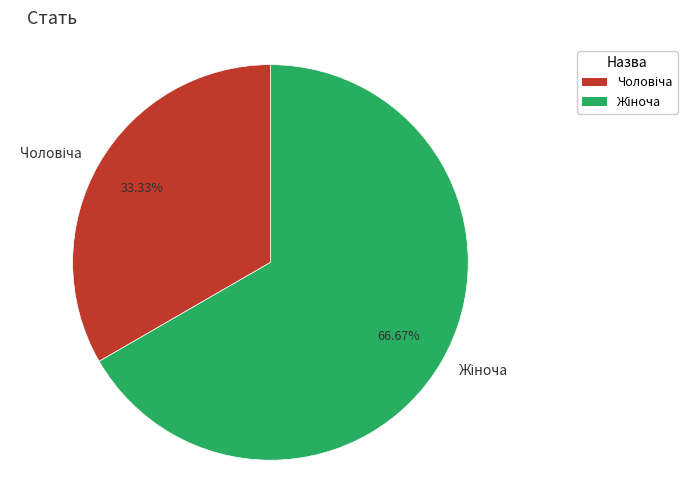

To the nearest percent, what is the difference between the largest and smallest slice percentages?

33%